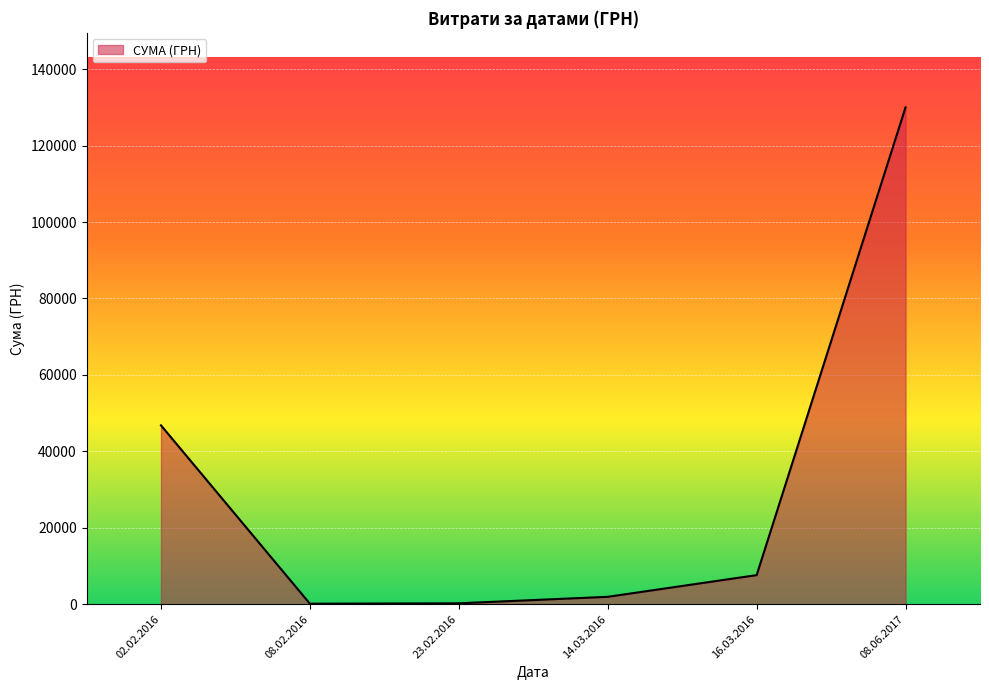

What is the greatest value displayed?

130000.0